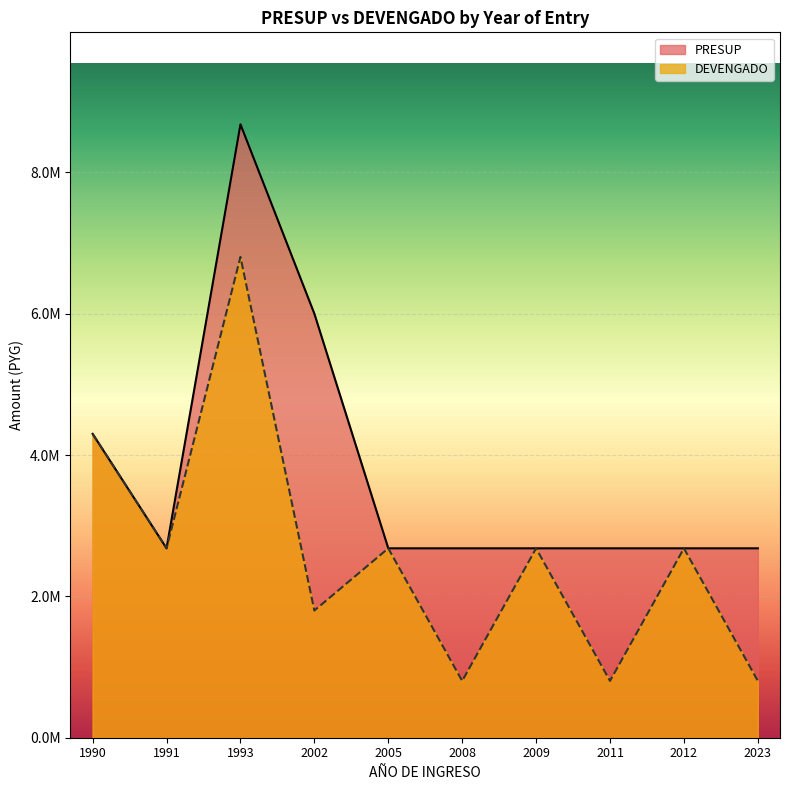

The value of DEVENGADO at 1993 is 1368054. True or false?

False